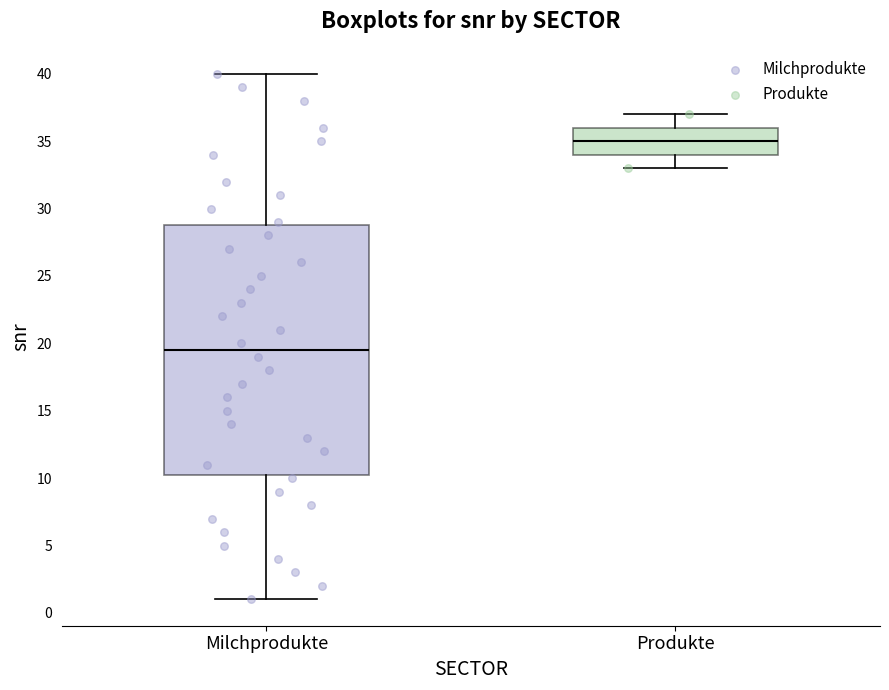

Reading left to right, transcribe this box plot: for each box, give where its median line is, the range the box spans, and where its two whiskers end, as read against the y-axis. The values are not printed on the chart, so give them approximately, as read against the axis.

Milchprodukte: median 19.5, box 10.5 to 29.0, whiskers 1.0 to 40.0
Produkte: median 35.0, box 34.0 to 36.0, whiskers 33.0 to 37.0